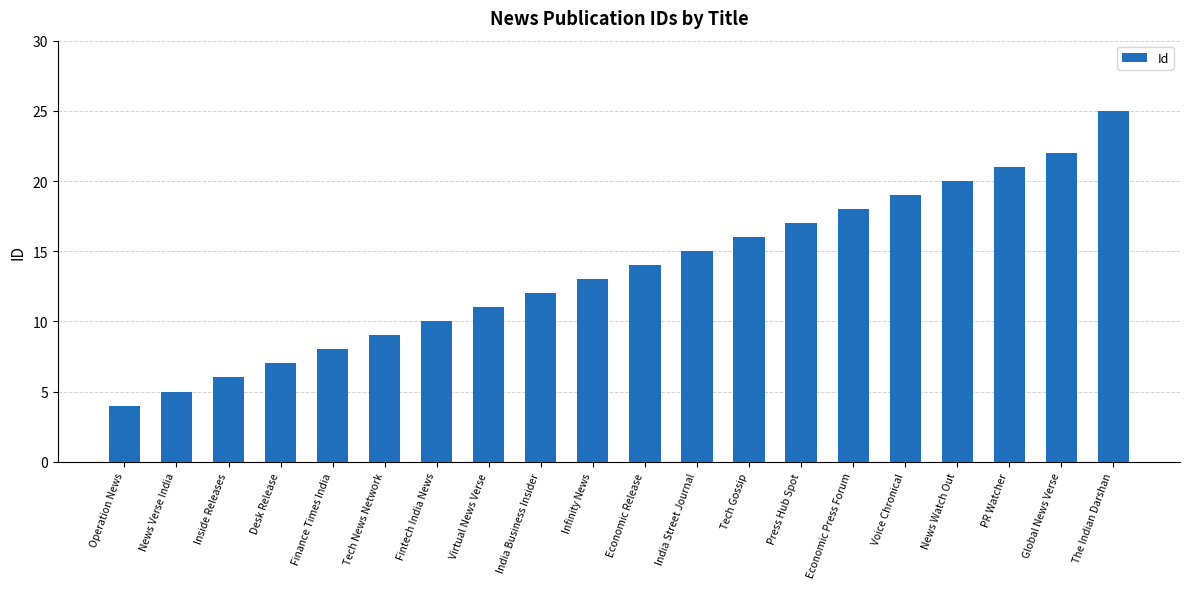

What is the difference between the maximum and second lowest values?

20